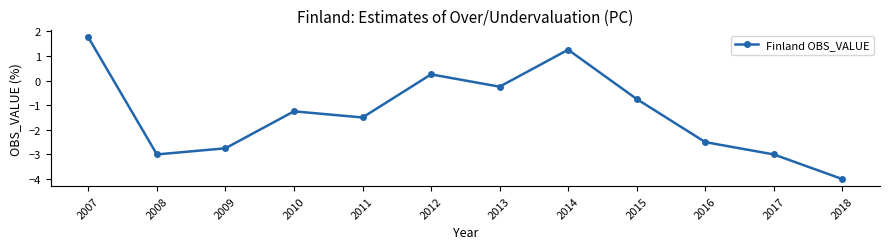

How many points are lower than both their immediate neighbors (excluding endpoints)?

3